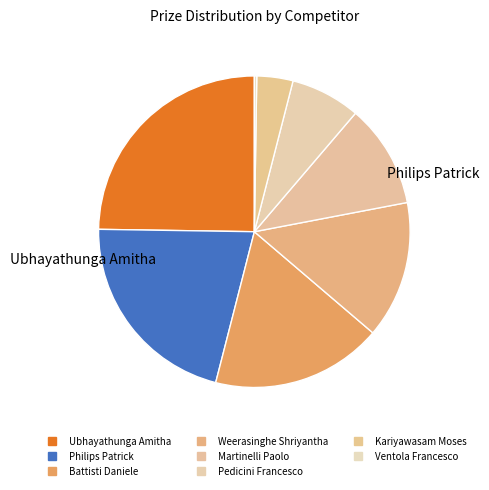

Is there a majority slice in this chart?

No